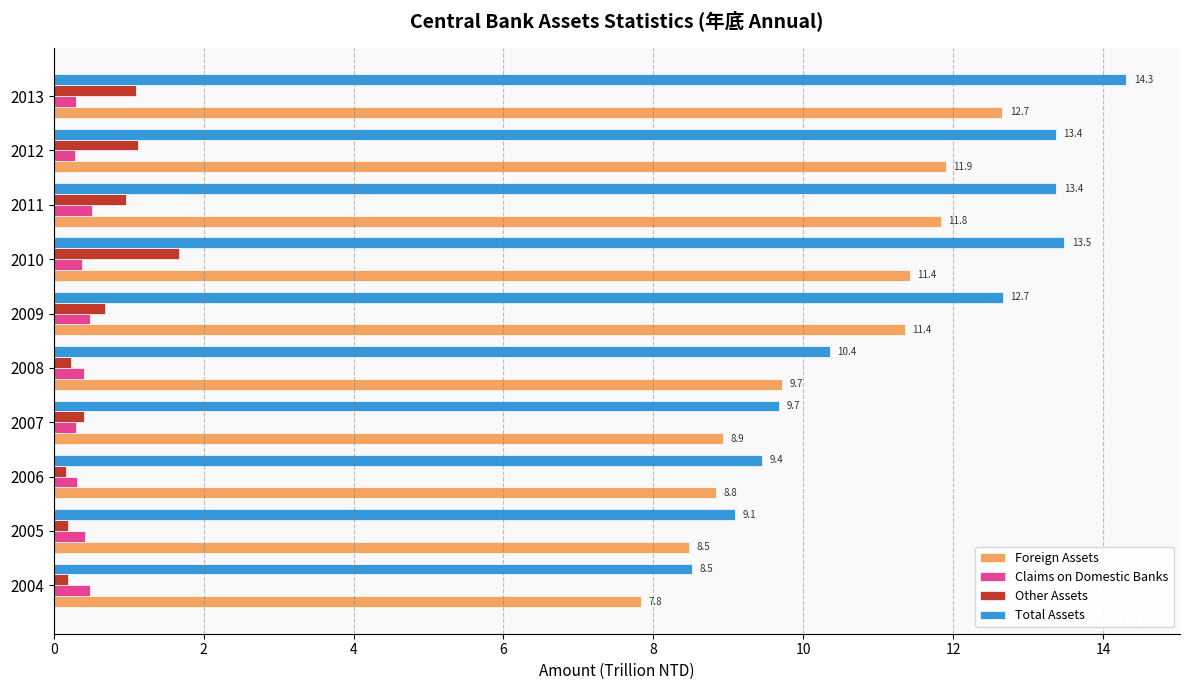

Which category has the lowest value across all series?

2006